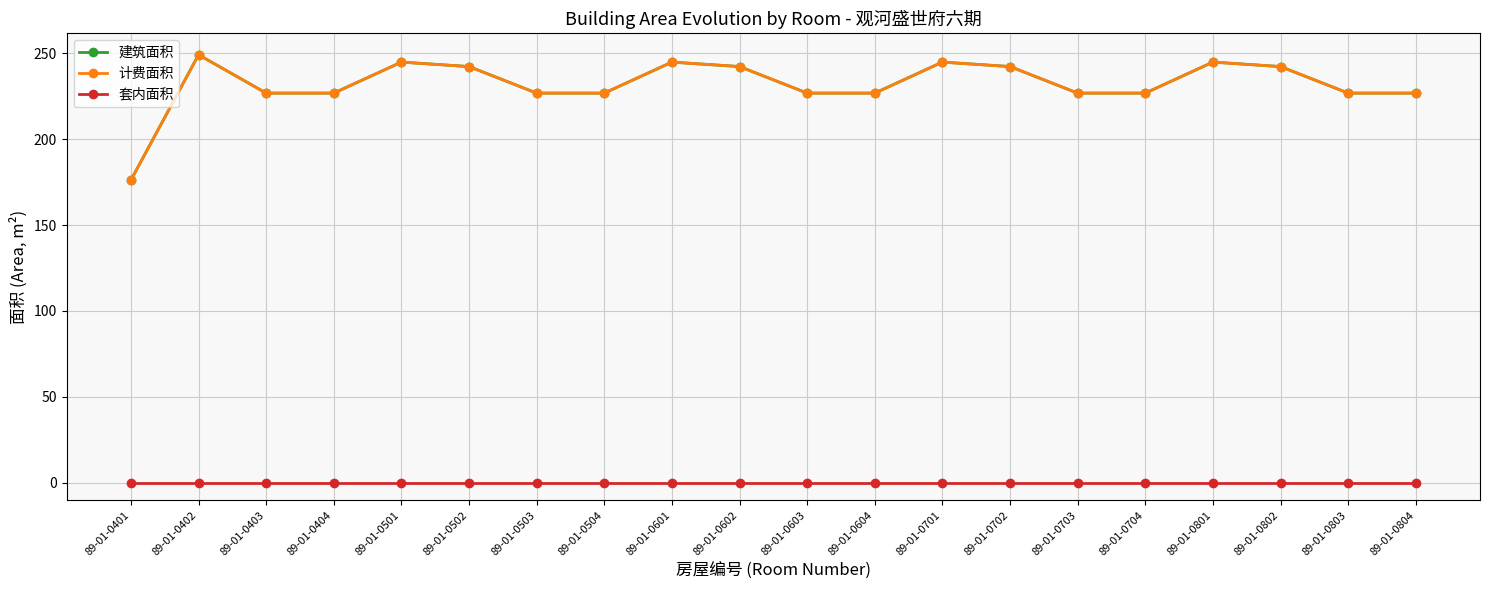

Which series has the largest total across all categories?

建筑面积